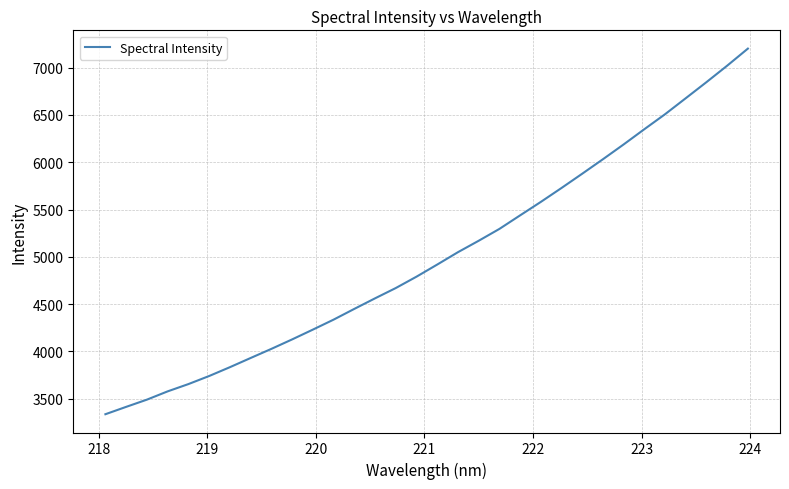

What is the smallest value displayed?

3334.4